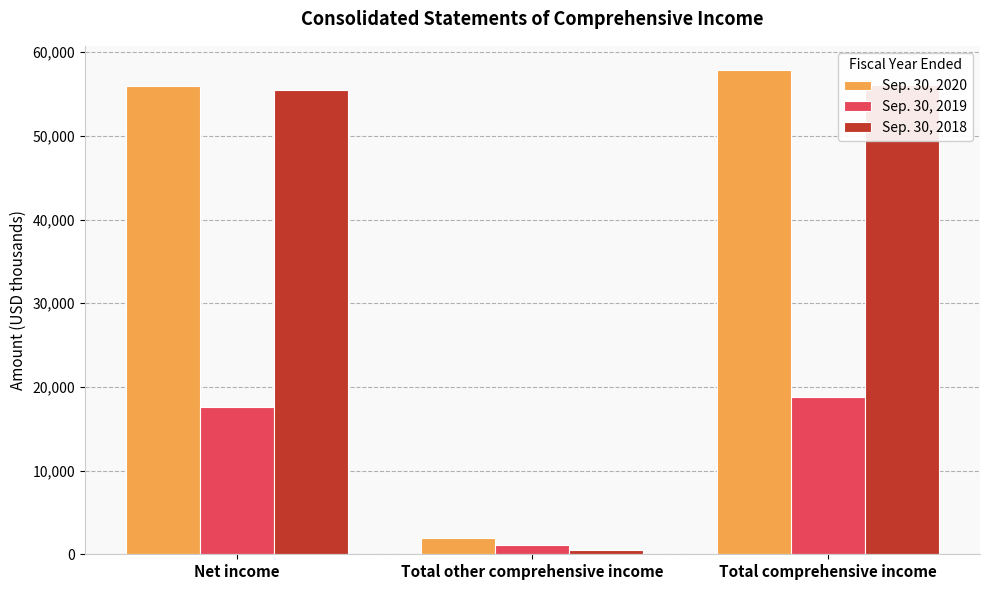

List the labels in order of Sep. 30, 2018 value, largest first.

Total comprehensive income, Net income, Total other comprehensive income